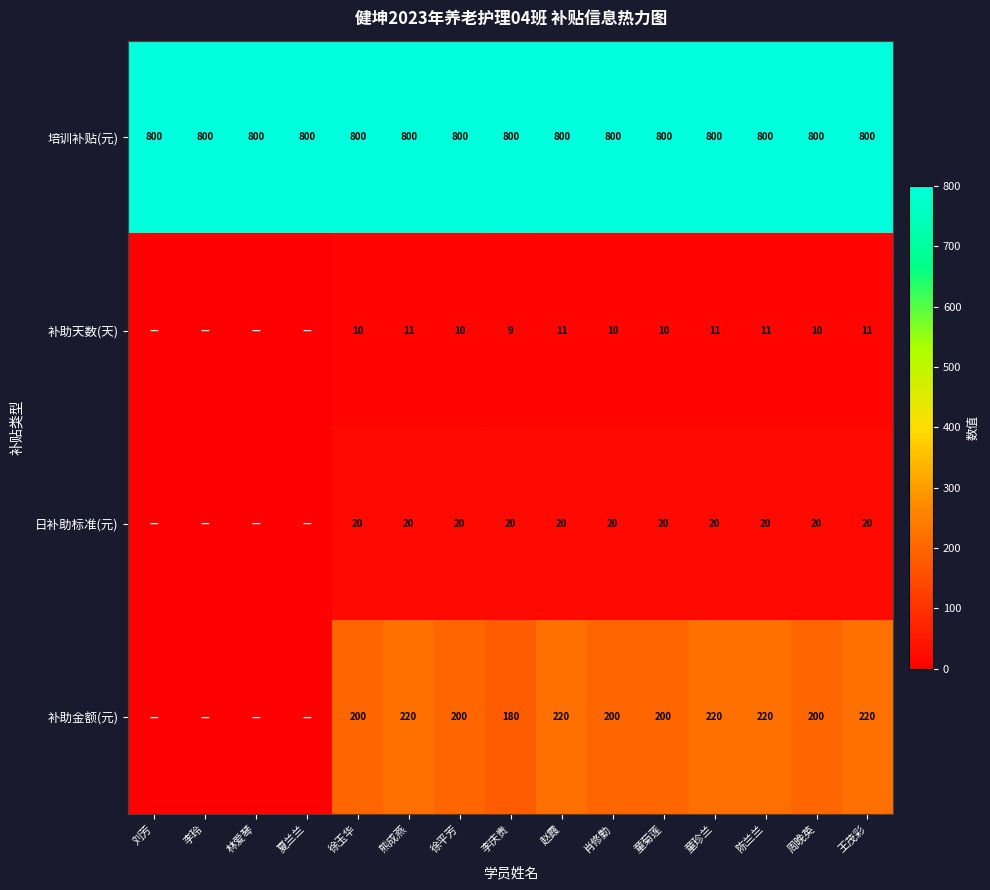

Is it true that 日补助标准(元) equals 12 at 童菊莲?

False